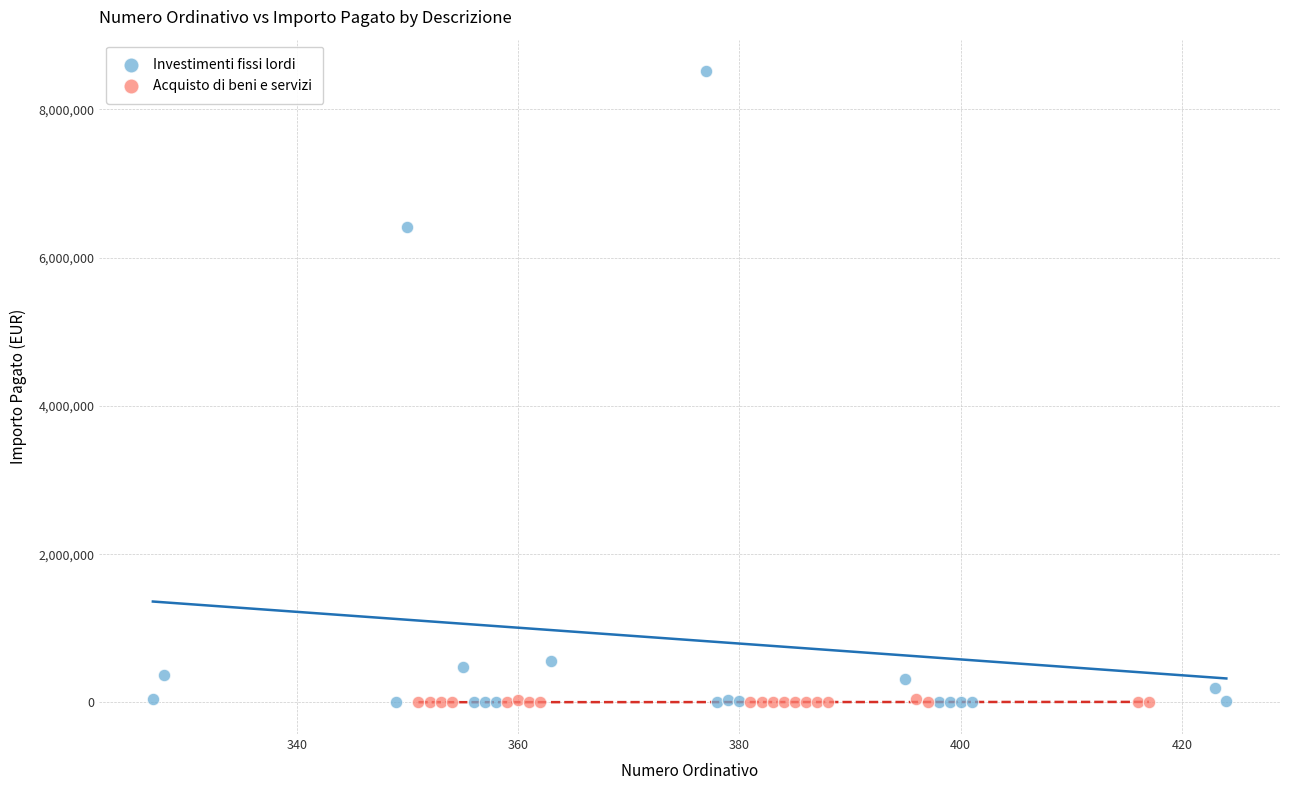

Which series reaches the maximum Y coordinate?

Investimenti fissi lordi